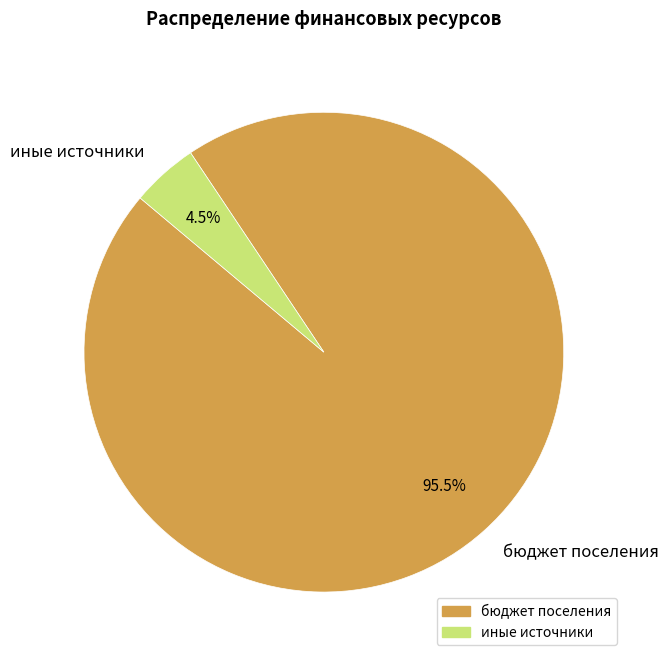

What is the largest slice in the pie chart?

бюджет поселения